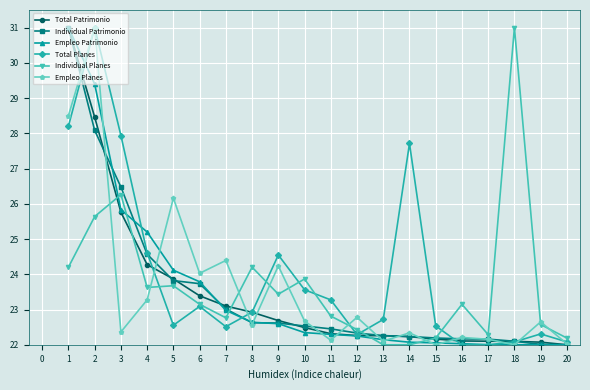

What is the total value across all series at 16?

133.7